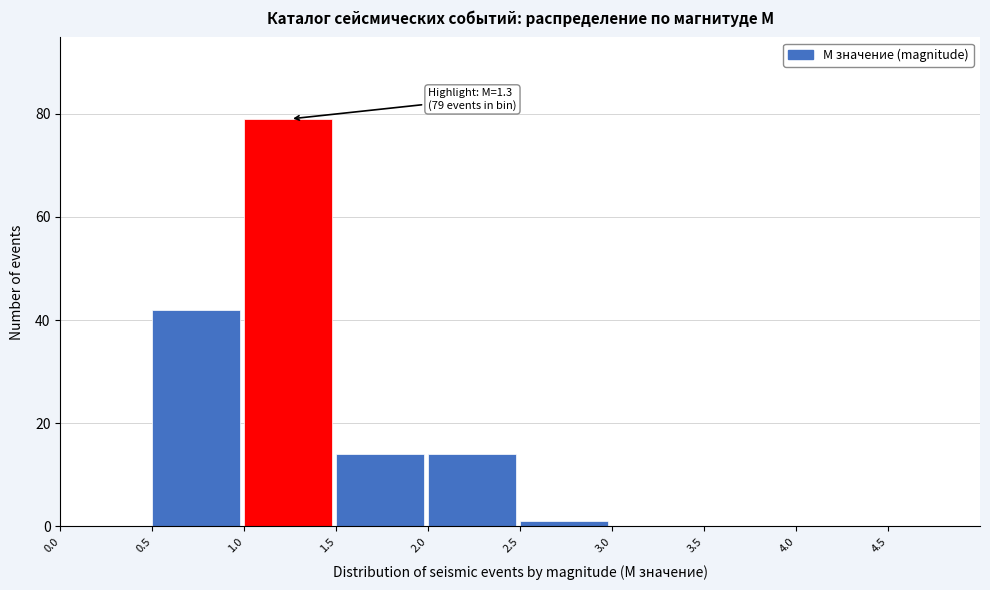

Which range on the x-axis has the tallest bar?

1.0 to 1.5